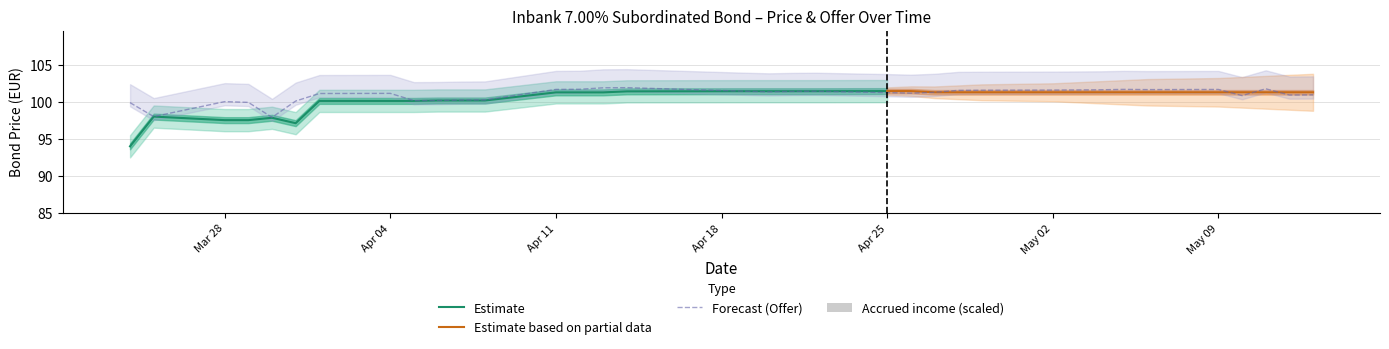

What position from the right is Apr 04?

28